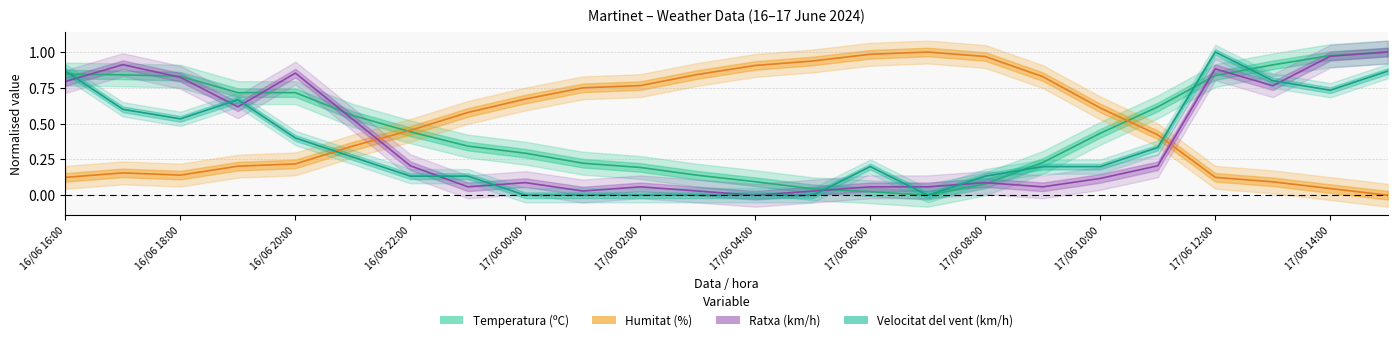

The Velocitat del vent (km/h) series shows 0.4 at 17/06 01:00. True or false?

False